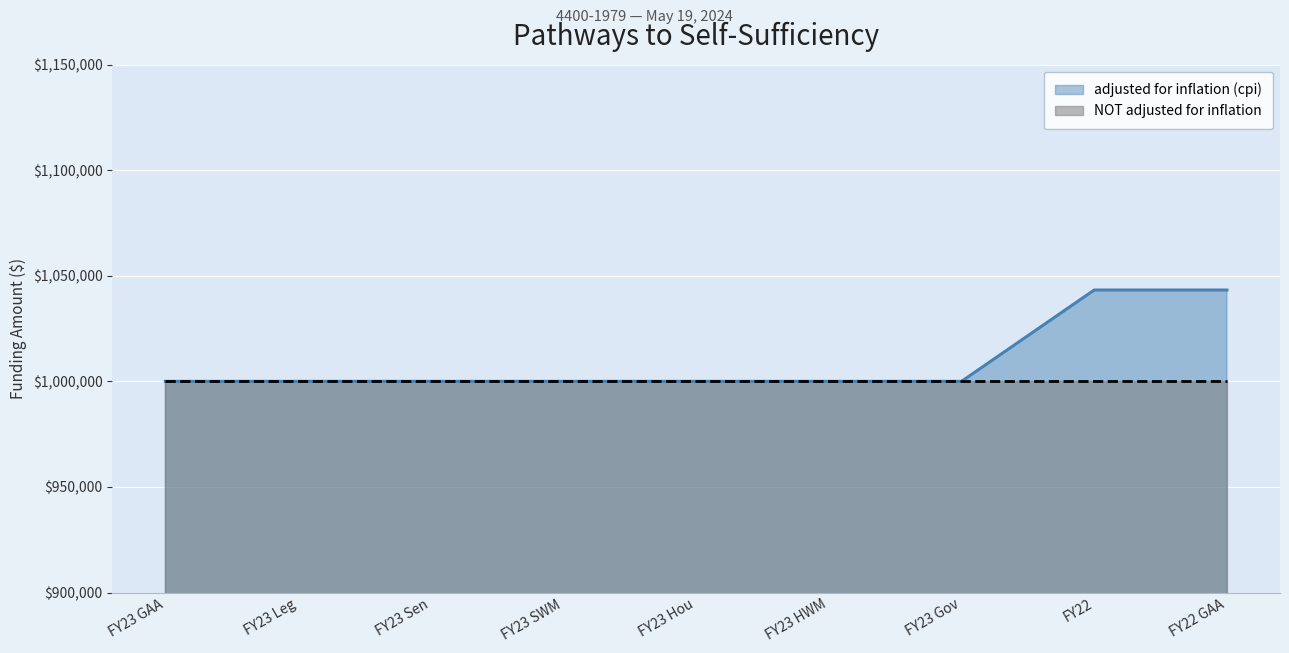

What is the average value?

1009614